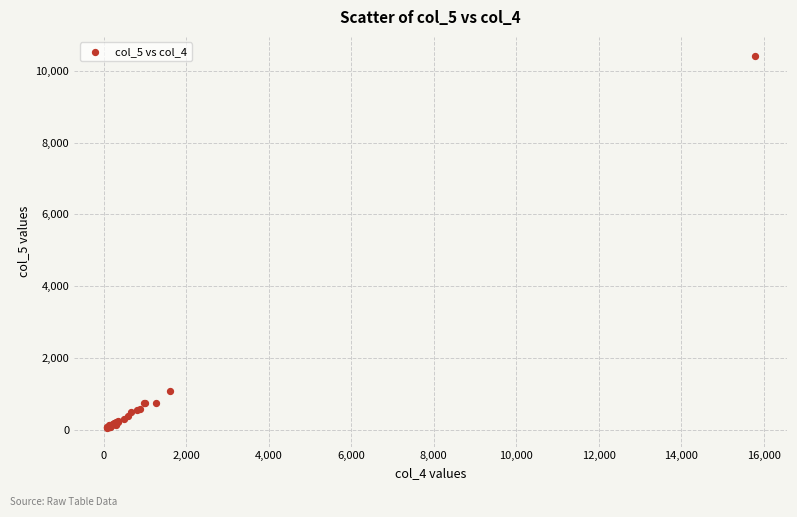

What Y value in the scatter plot is closest to 5239?

1077